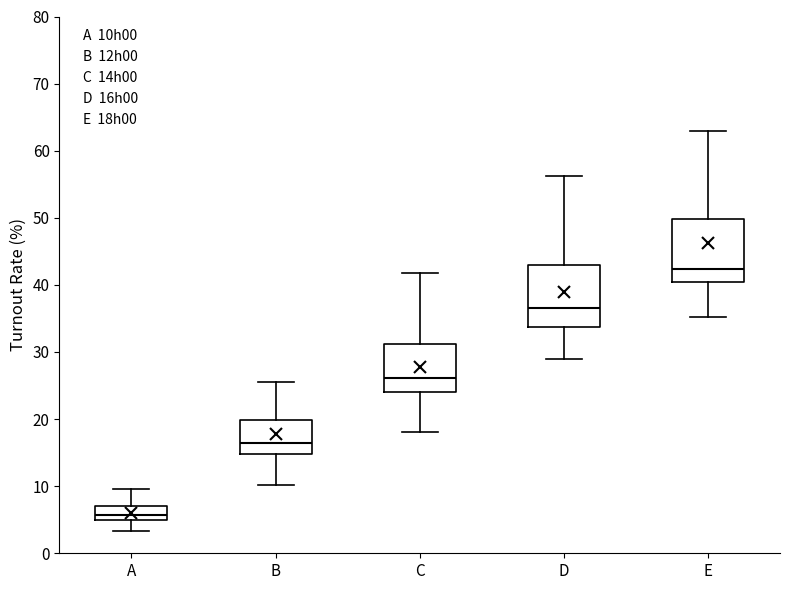

Reading left to right, transcribe this box plot: for each box, give where its median line is, the range the box spans, and where its two whiskers end, as read against the y-axis. The values are not printed on the chart, so give them approximately, as read against the axis.

A: median 6, box 5 to 7, whiskers 3 to 10
B: median 16, box 15 to 20, whiskers 10 to 26
C: median 26, box 24 to 31, whiskers 18 to 42
D: median 37, box 34 to 43, whiskers 29 to 56
E: median 42, box 40 to 50, whiskers 35 to 63